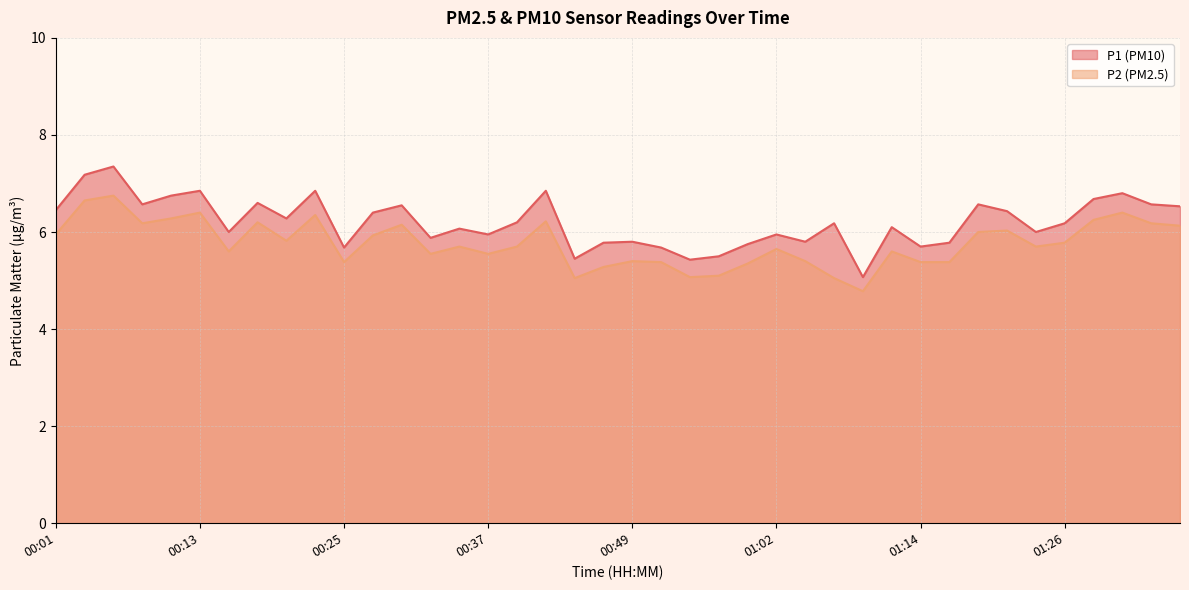

What are all the series names shown in the legend?

P1, P2